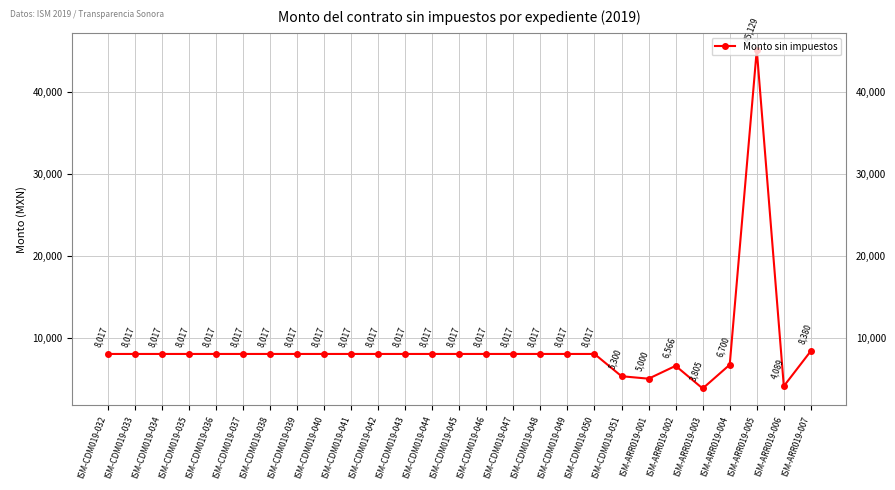

Which has a higher value, ISM-ARR019-001 or ISM-CDM019-039?

ISM-CDM019-039